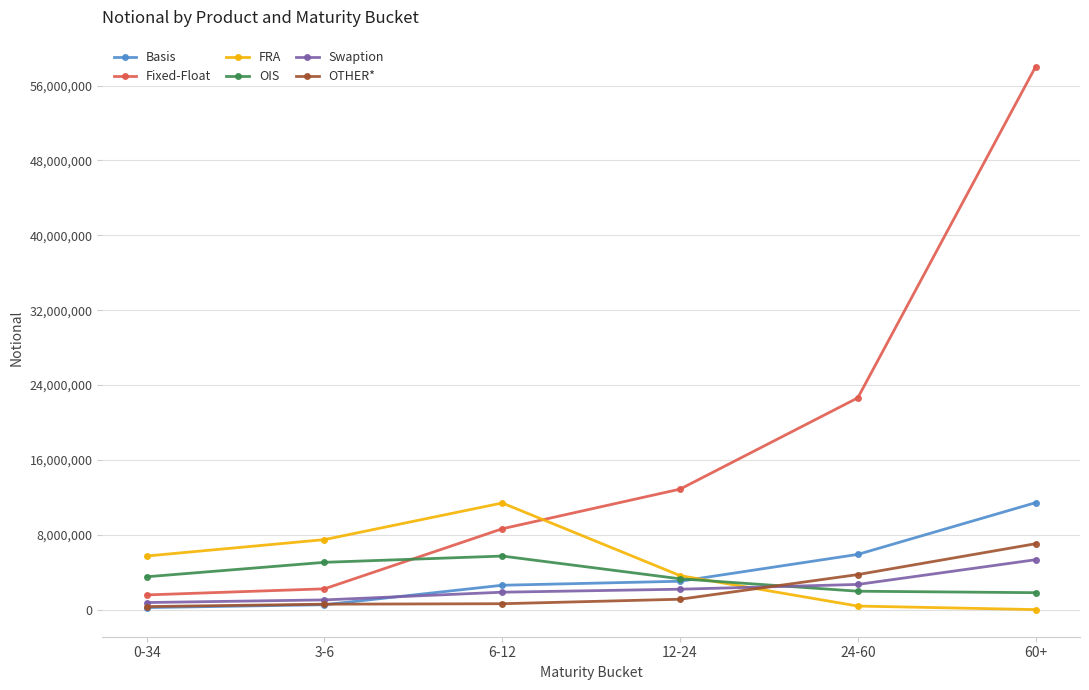

True or false: OIS has more than 0 interior local peaks.

True